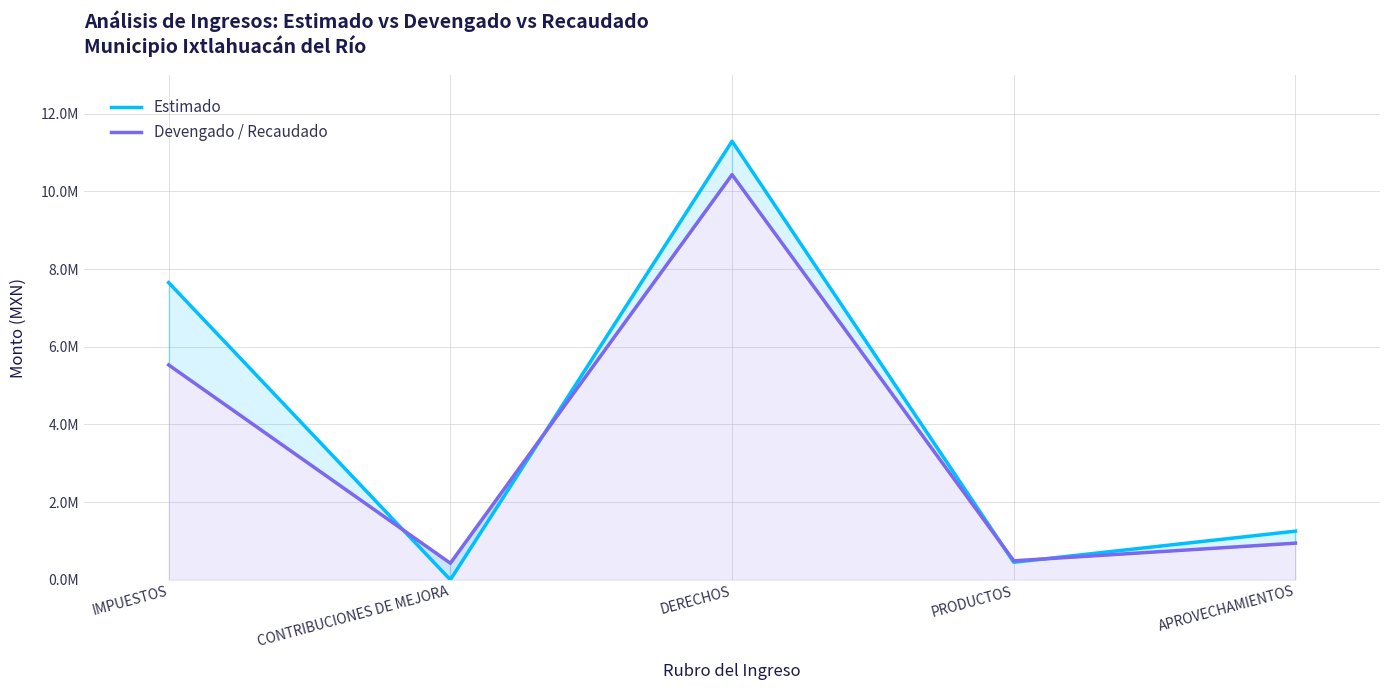

List the series in order of their overall mean, lowest first.

Devengado / Recaudado, Estimado